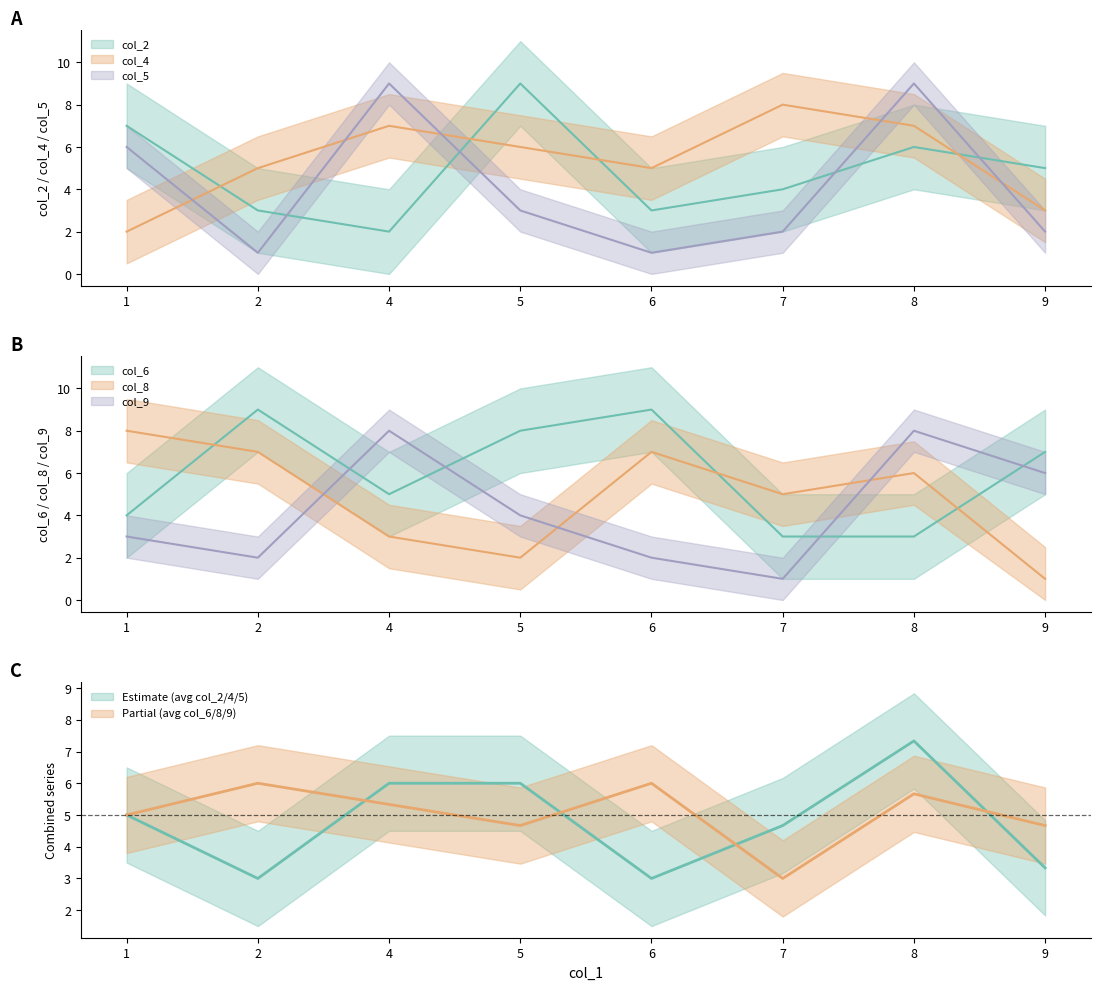

Which series has the largest range (max minus min)?

col_5